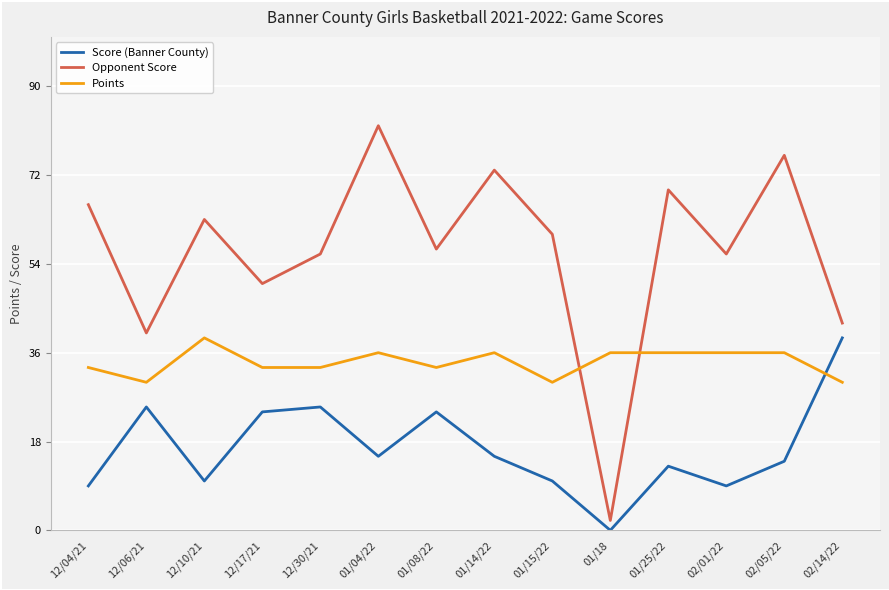

Between 12/10/21 and 12/30/21, which series saw the biggest shift?

Score (Banner County)